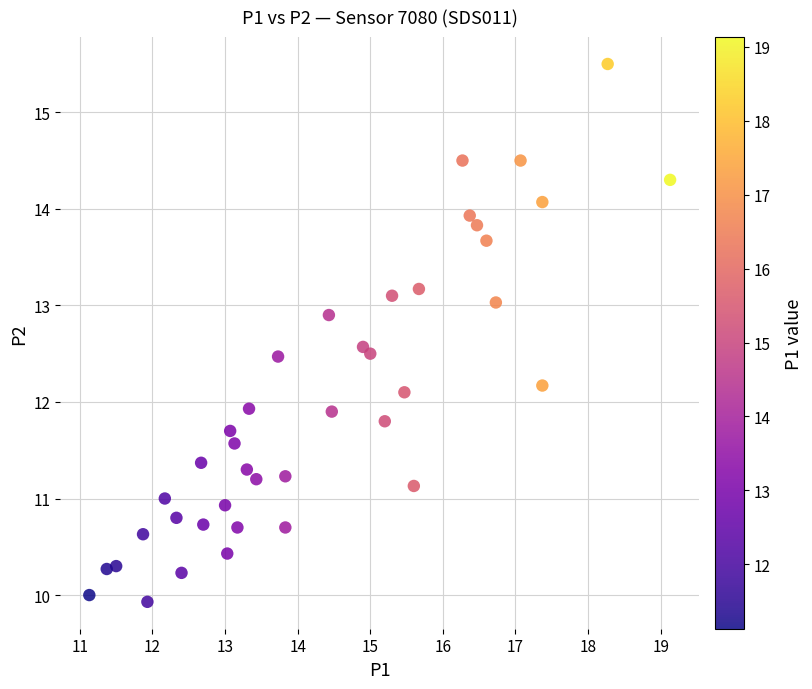

What is the range of X values (max minus min)?

8.0